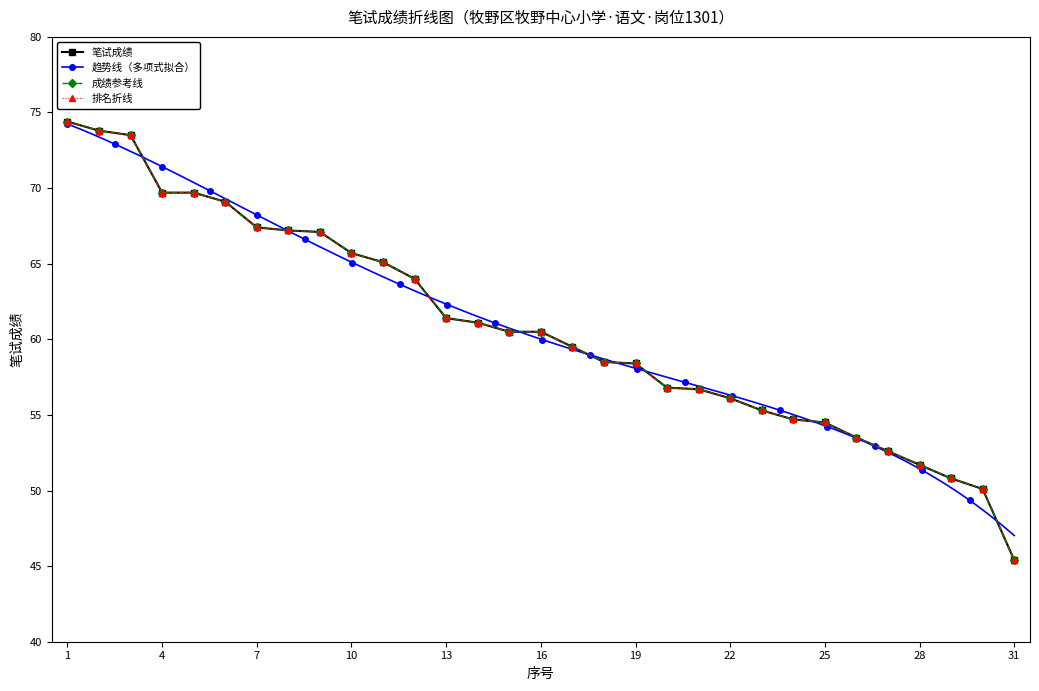

Reading left to right, what are all the values shown in this chart?

1=74.4	2=73.8	3=73.5	4=69.7	5=69.7	6=69.1	7=67.4	8=67.2	9=67.1	10=65.7	11=65.1	12=64.0	13=61.4	14=61.1	15=60.5	16=60.5	17=59.5	18=58.5	19=58.4	20=56.8	21=56.7	22=56.1	23=55.3	24=54.7	25=54.5	26=53.5	27=52.6	28=51.7	29=50.8	30=50.1	31=45.4